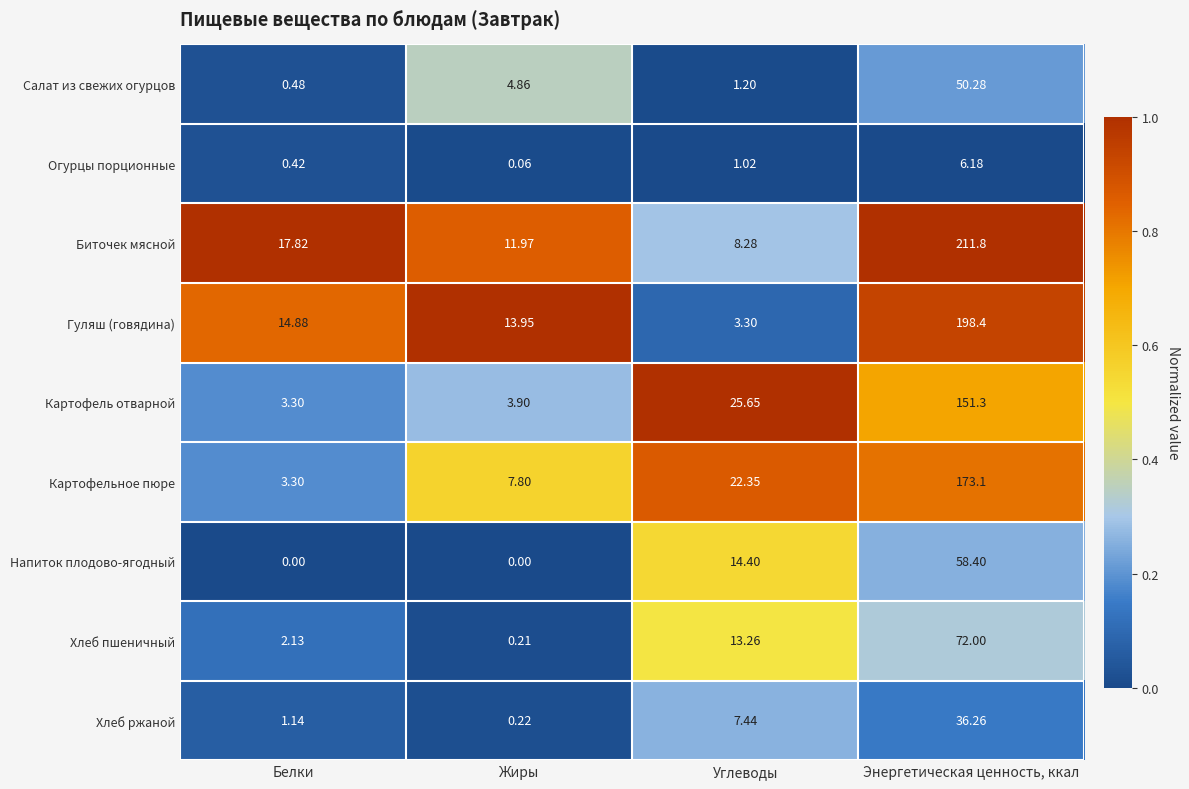

List the series in order of their peak value, highest first.

Биточек мясной, Гуляш (говядина), Картофельное пюре, Картофель отварной, Хлеб пшеничный, Напиток плодово-ягодный, Салат из свежих огурцов, Хлеб ржаной, Огурцы порционные